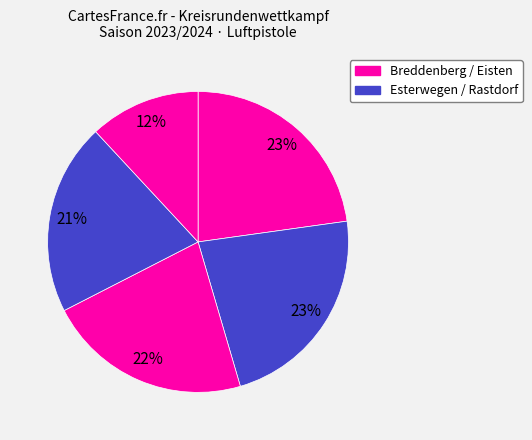

How many segments does this pie chart have?

5